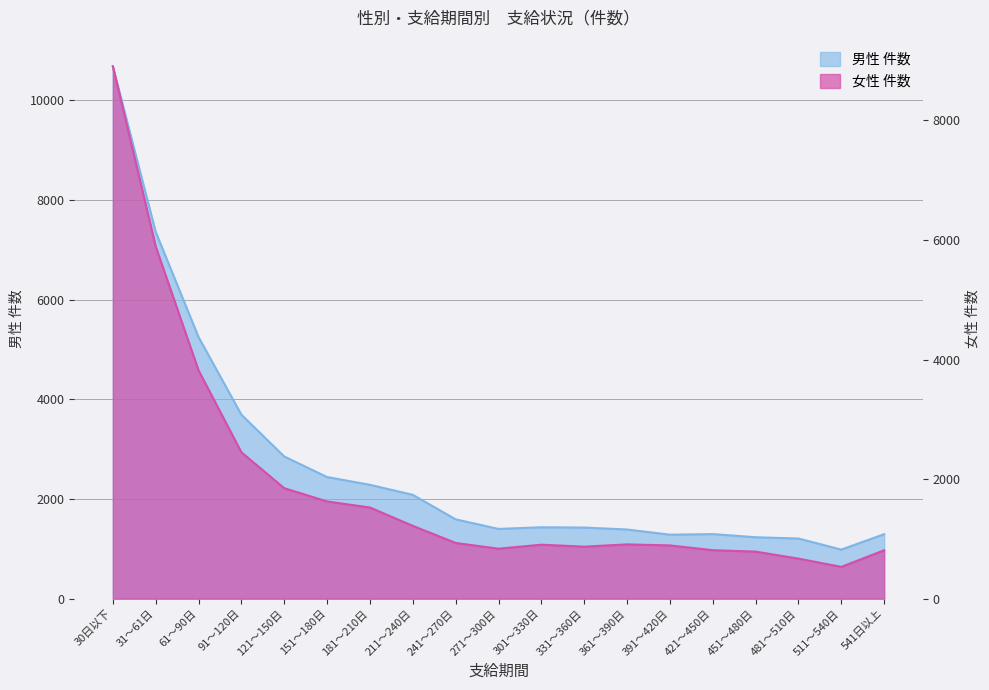

Is it true that 男性 件数 equals 2120 at 241～270日?

False